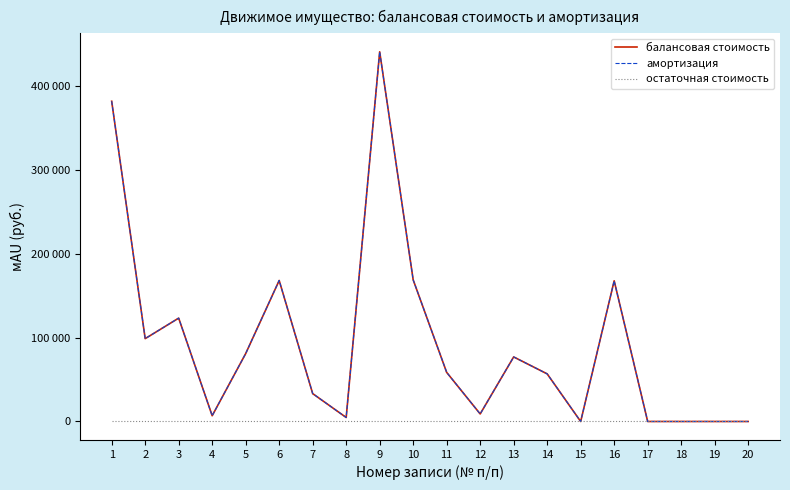

Which series has the widest spread of values?

балансовая стоимость